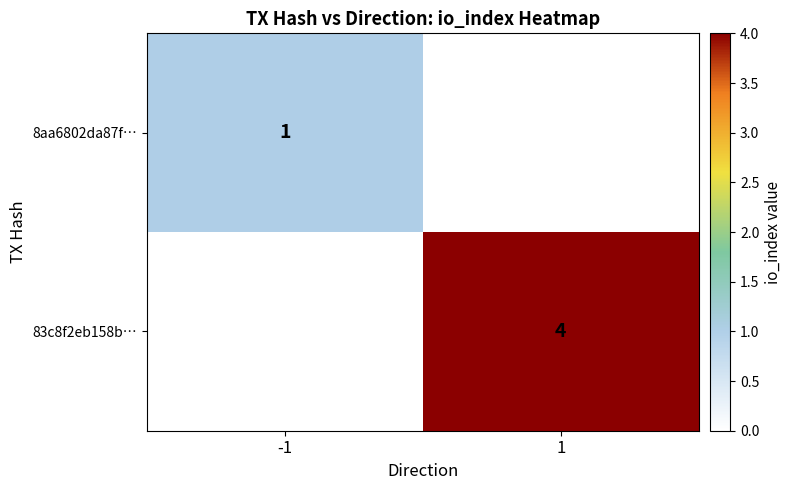

True or false: 8aa6802da87f… has a value of 0 at -1.

False